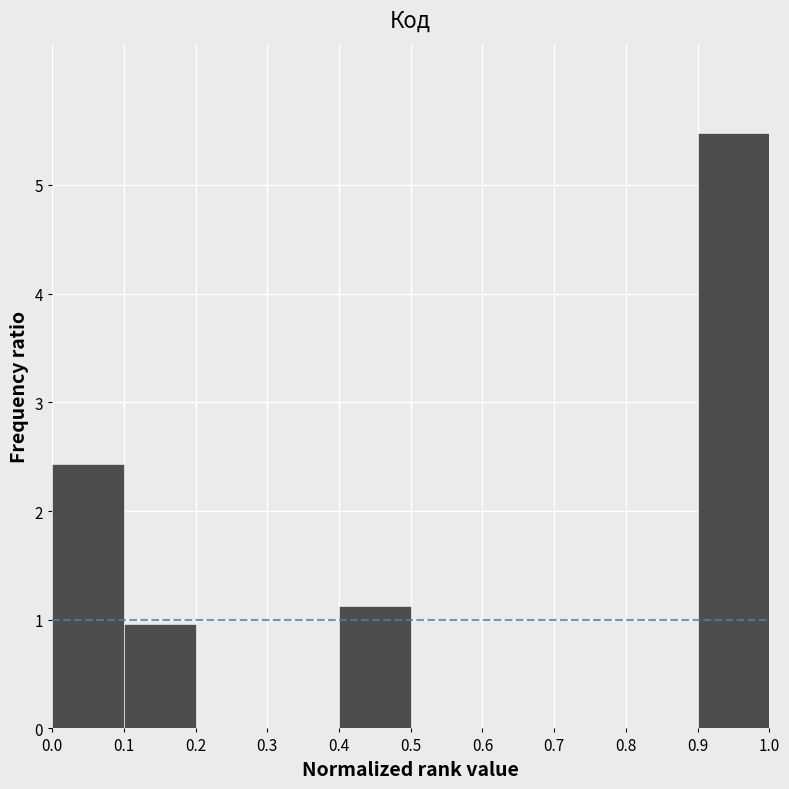

Which range on the x-axis has the tallest bar?

0.9 to 1.0